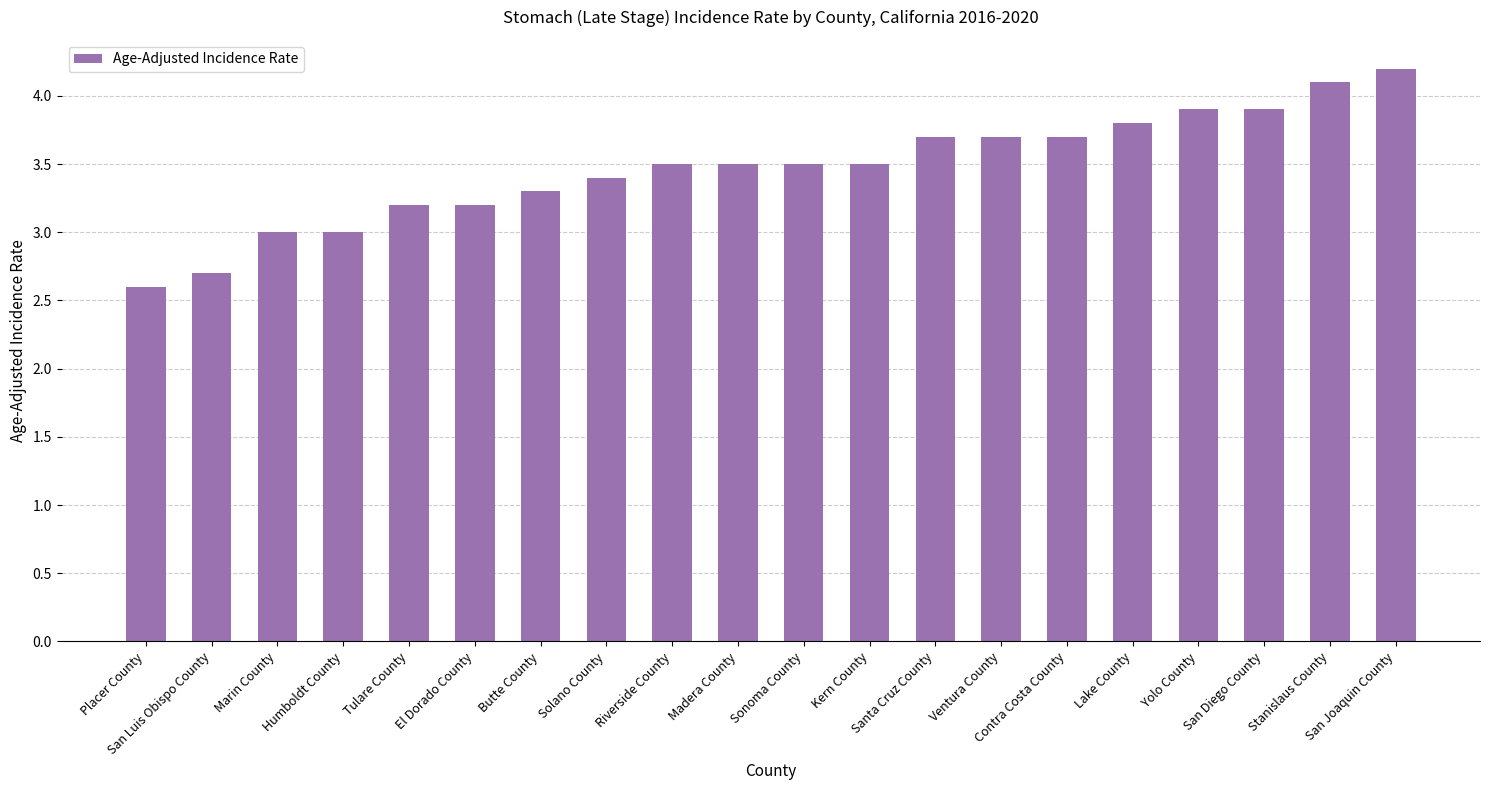

What is the label of the 4th bar from the right?

Yolo County